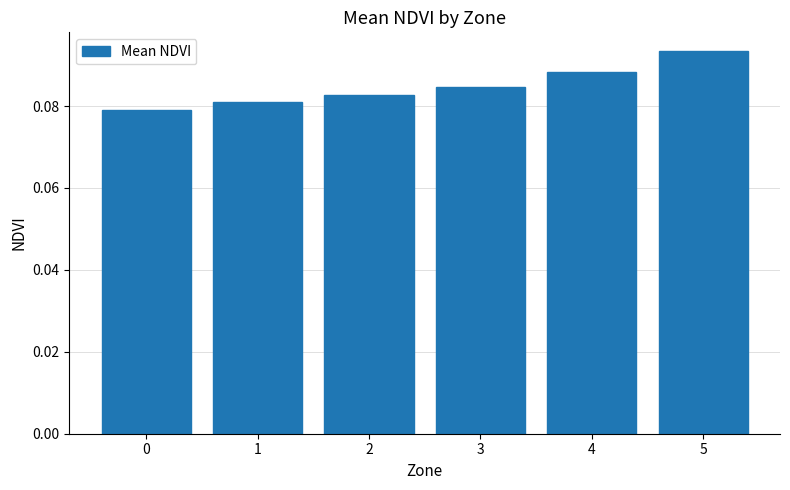

Count the values in the range 0 to 1.

6